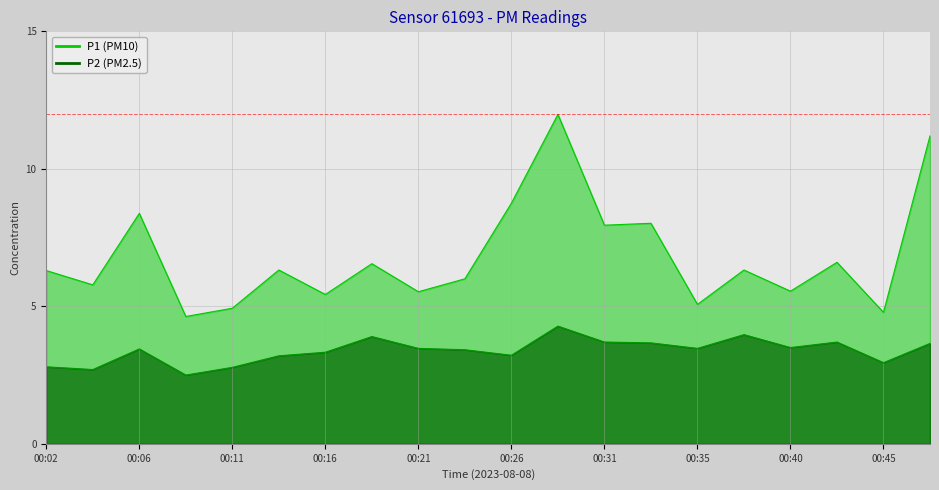

How many interior local peaks does the P1 series have?

7